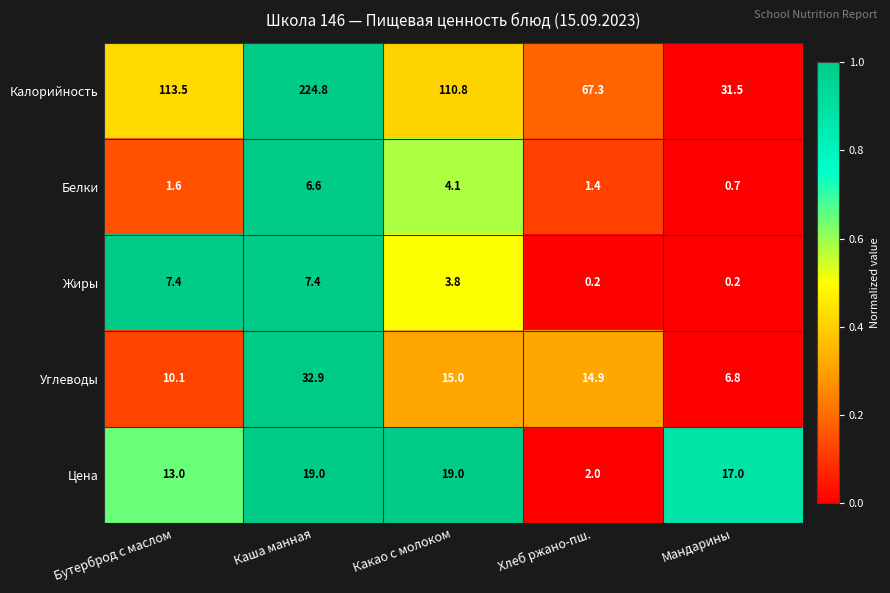

Reading left to right, transcribe all the data shown in this chart.

Калорийность: Бутерброд с маслом=113.5	Каша манная=224.8	Какао с молоком=110.8	Хлеб ржано-пш.=67.3	Мандарины=31.5
Белки: Бутерброд с маслом=1.6	Каша манная=6.6	Какао с молоком=4.1	Хлеб ржано-пш.=1.4	Мандарины=0.7
Жиры: Бутерброд с маслом=7.4	Каша манная=7.4	Какао с молоком=3.8	Хлеб ржано-пш.=0.2	Мандарины=0.2
Углеводы: Бутерброд с маслом=10.1	Каша манная=32.9	Какао с молоком=15.0	Хлеб ржано-пш.=14.9	Мандарины=6.8
Цена: Бутерброд с маслом=13.0	Каша манная=19.0	Какао с молоком=19.0	Хлеб ржано-пш.=2.0	Мандарины=17.0